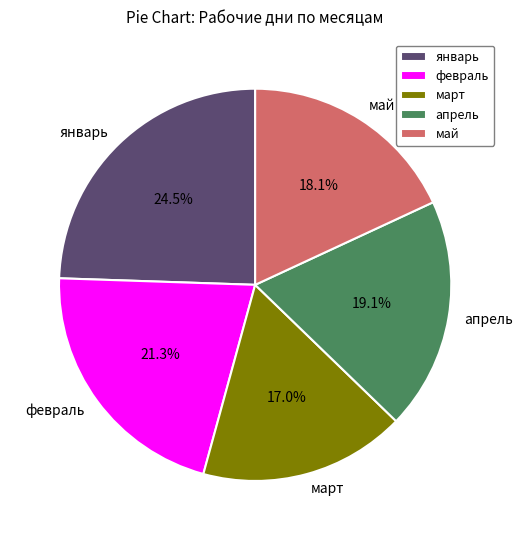

How many slices are in this pie chart?

5